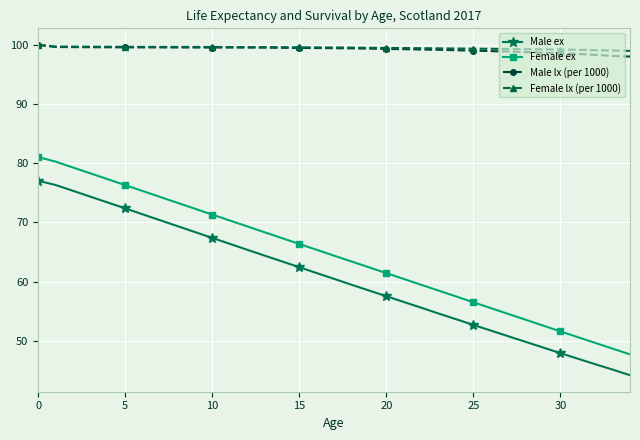

Which series has the widest spread of values?

Female ex